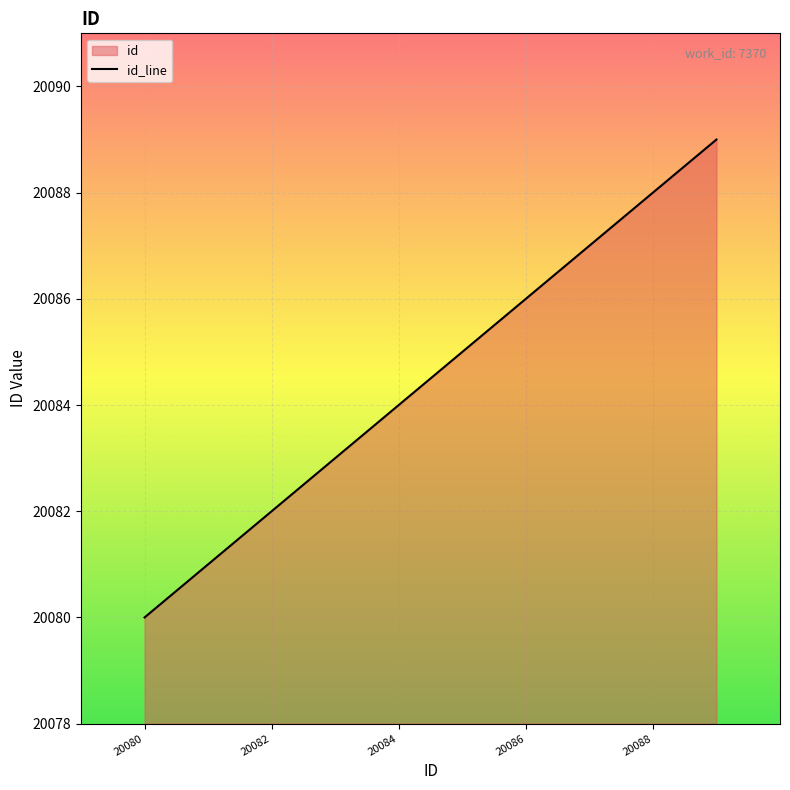

What is the difference between the second highest and second lowest values?

7